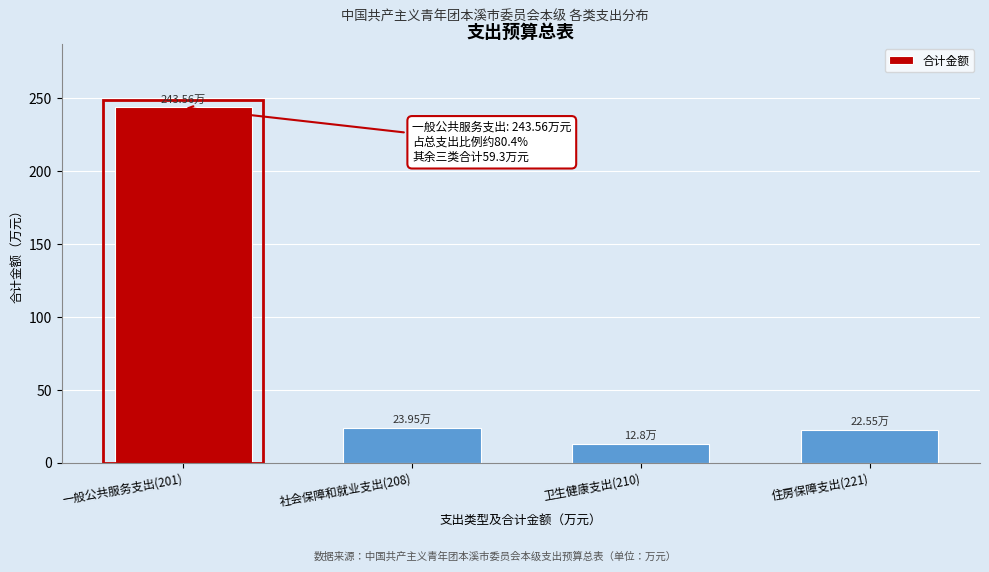

Between 一般公共服务支出(201) and 卫生健康支出(210), which is larger?

一般公共服务支出(201)